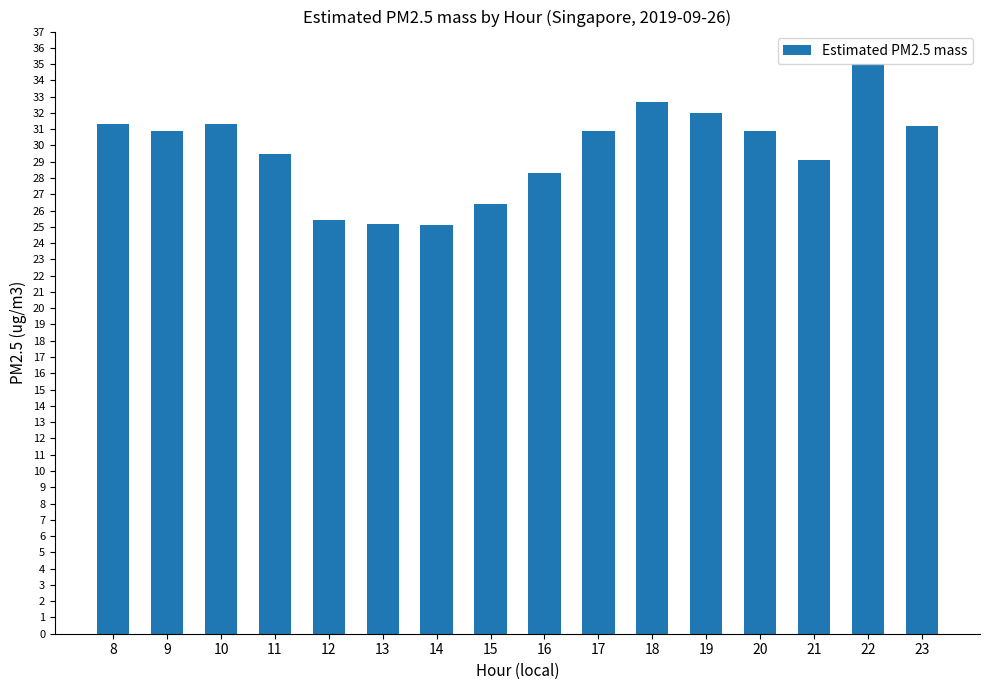

The chart shows a value of 9.4 at 20. True or false?

False